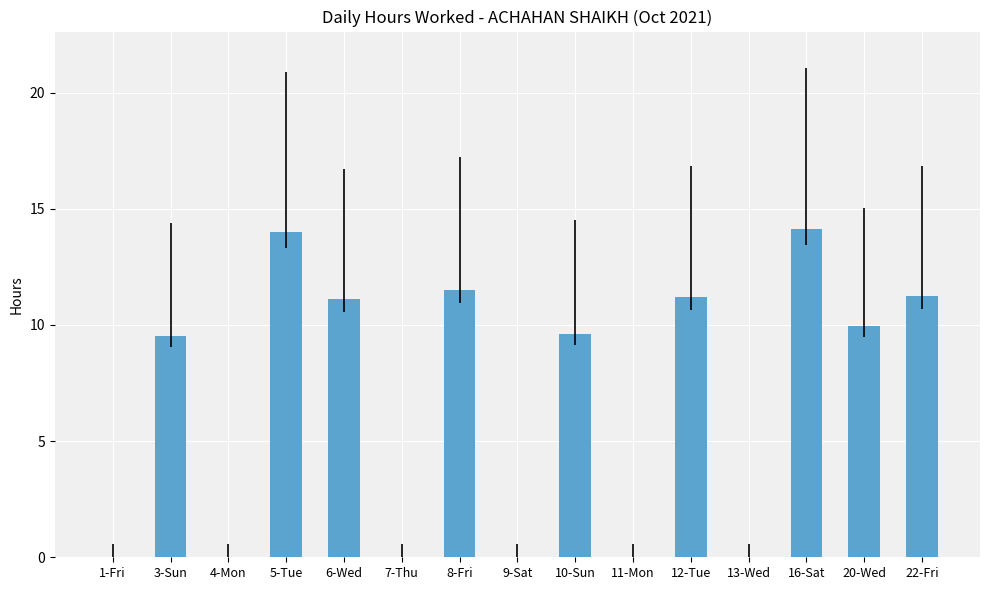

What is the sum of all values?

102.4